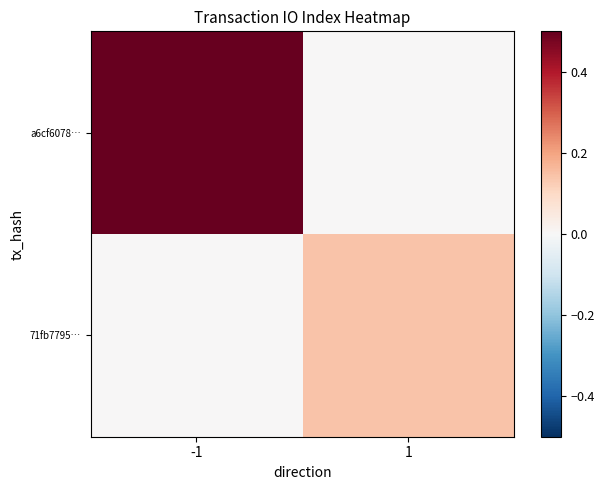

List the series in order of their overall mean, lowest first.

71fb7795…, a6cf6078…